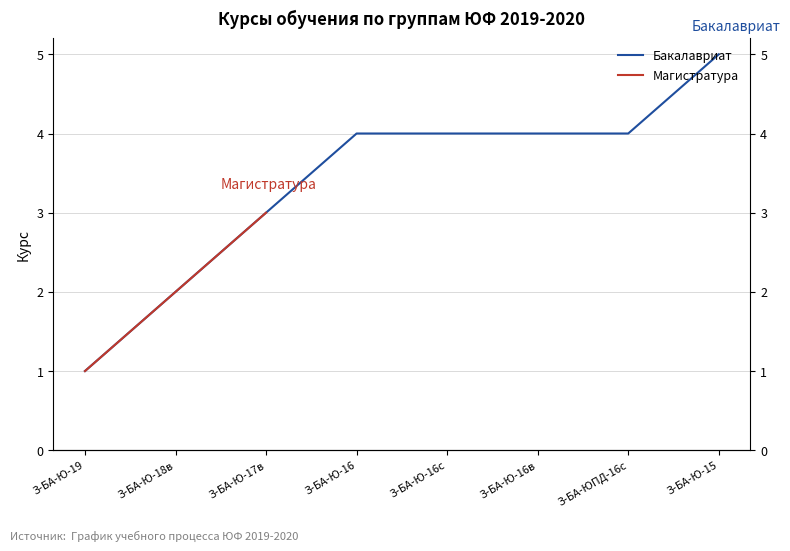

Count the values in the range 3 to 4.

5